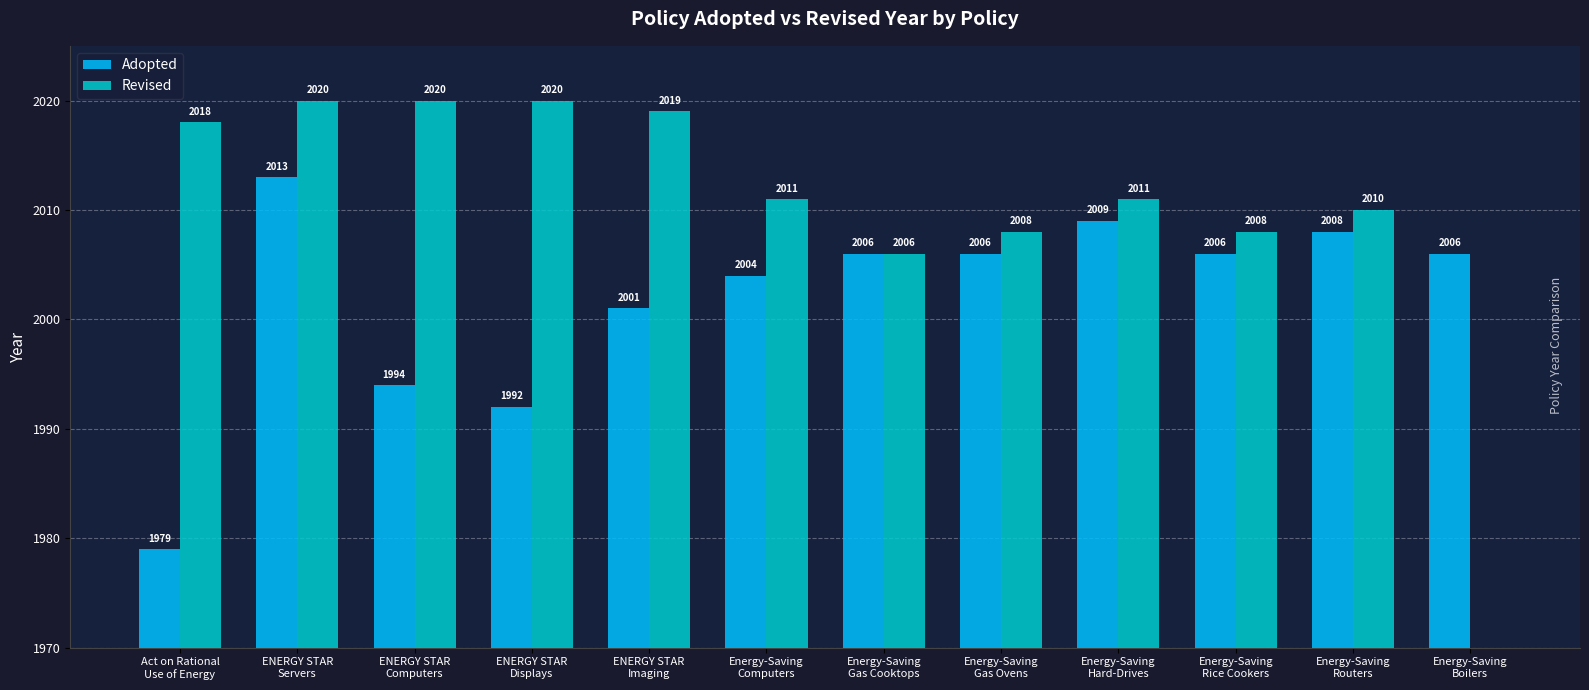

How many bars are there in total?

24